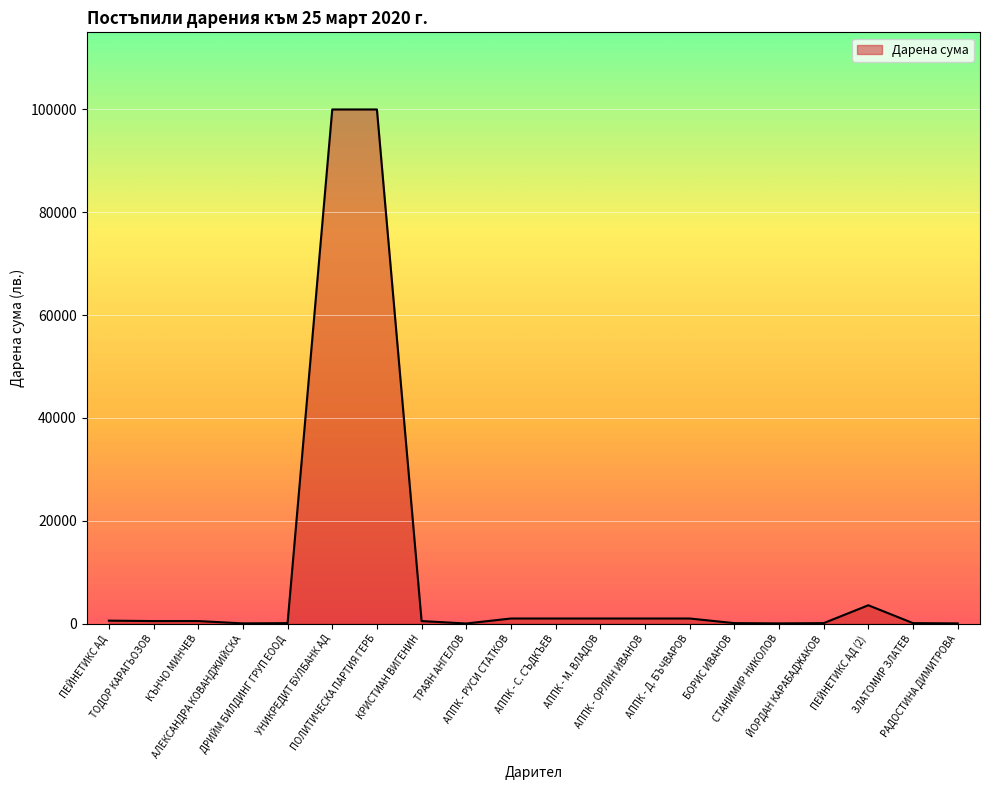

What is the maximum value shown in the chart?

100000.0